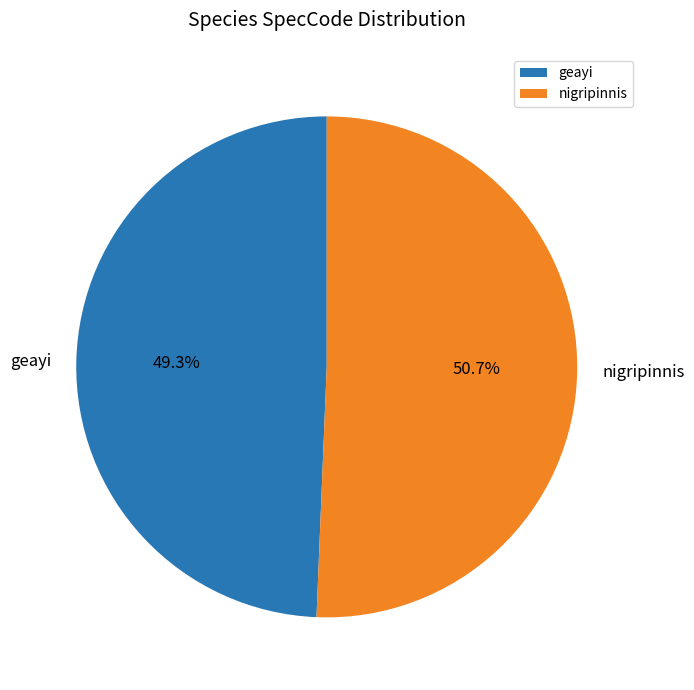

Count the number of slices in the pie.

2